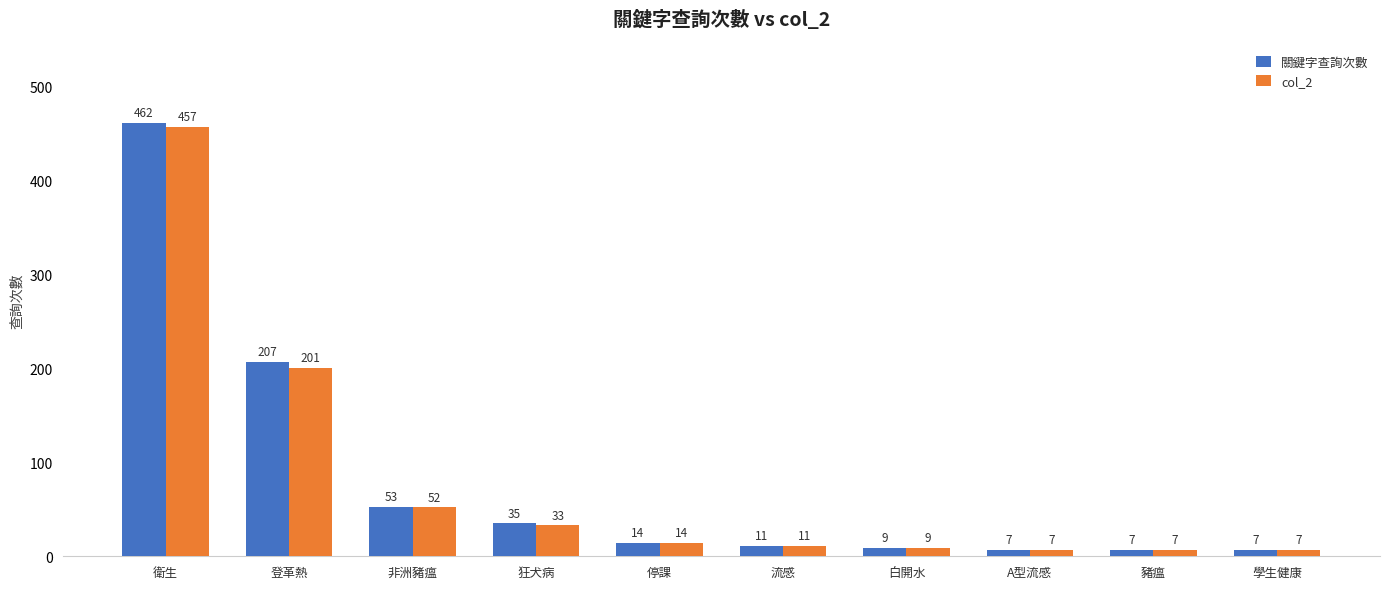

Is it true that col_2 equals 357 at 登革熱?

False